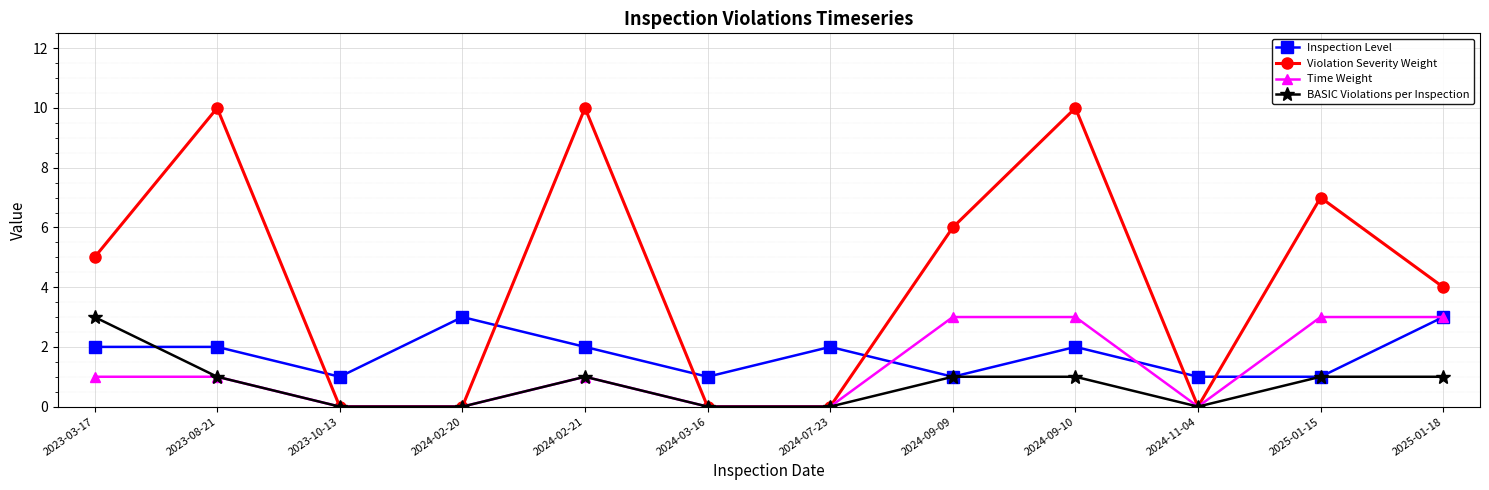

What is the highest value of the Violation Severity Weight series?

10